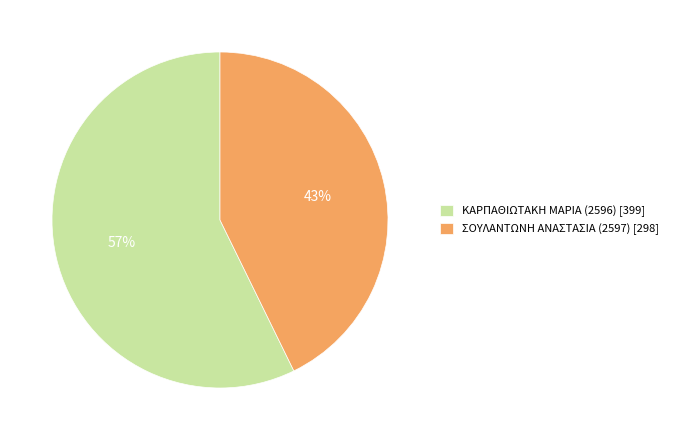

What is the largest slice in the pie chart?

ΚΑΡΠΑΘΙΩΤΑΚΗ ΜΑΡΙΑ (2596)